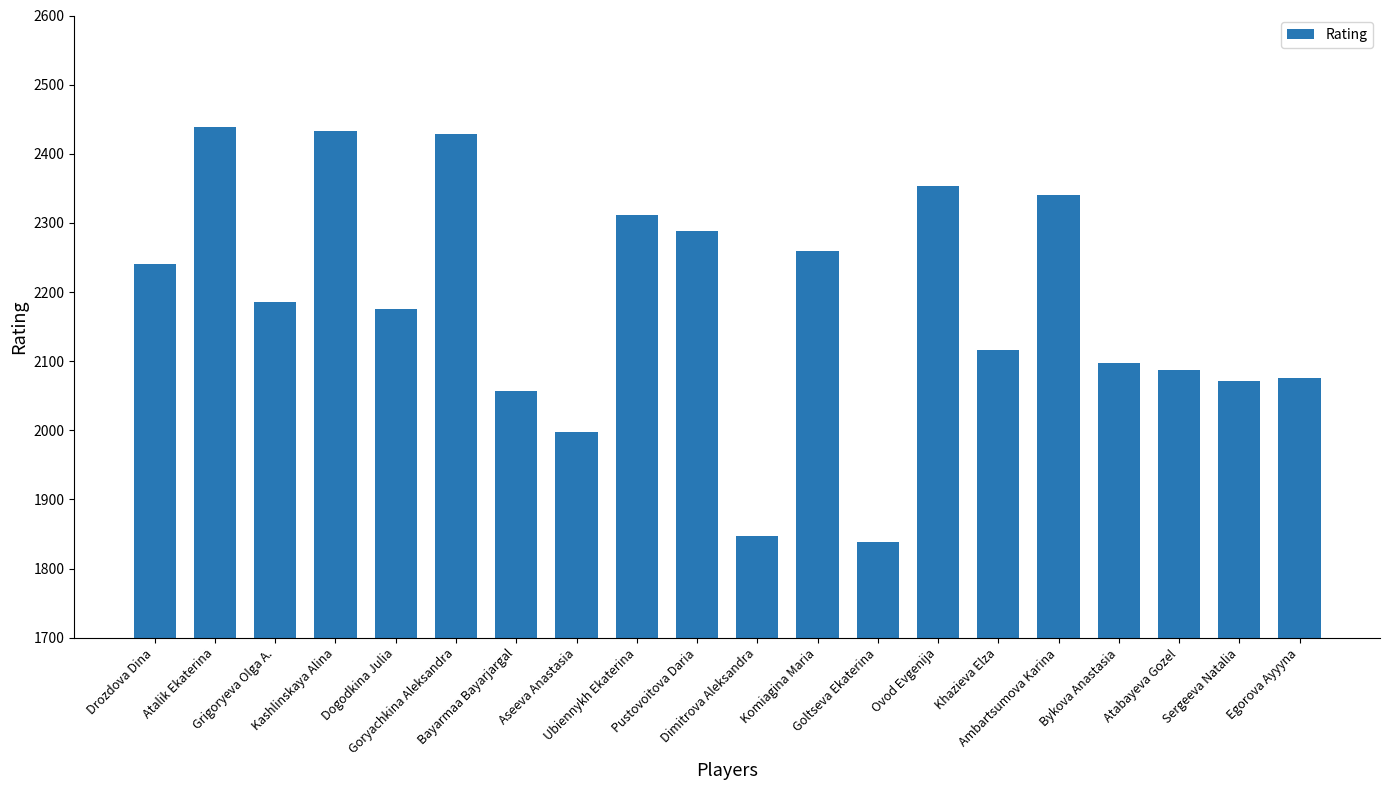

What is the average value?

2182